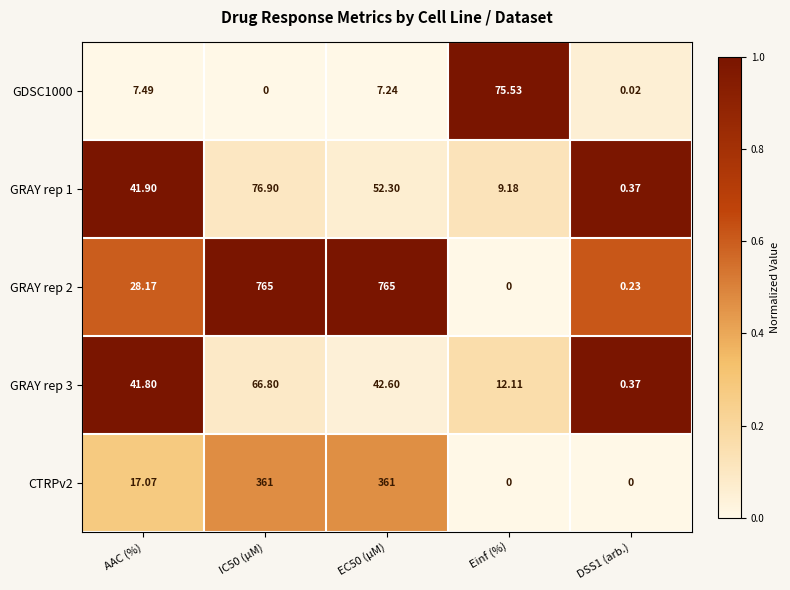

Is the value of CTRPv2 at AAC (%) greater than the value of GDSC1000 at EC50 (µM)?

Yes